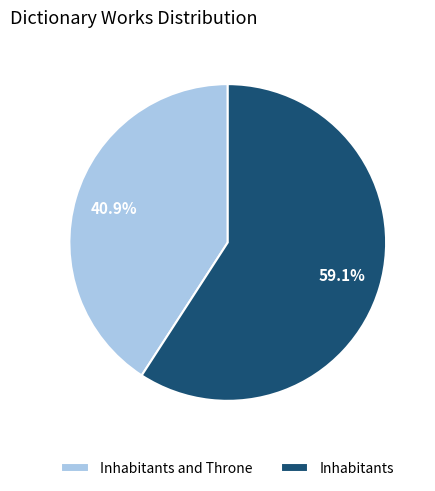

What portion of the pie excludes Inhabitants and Throne?

59.1%